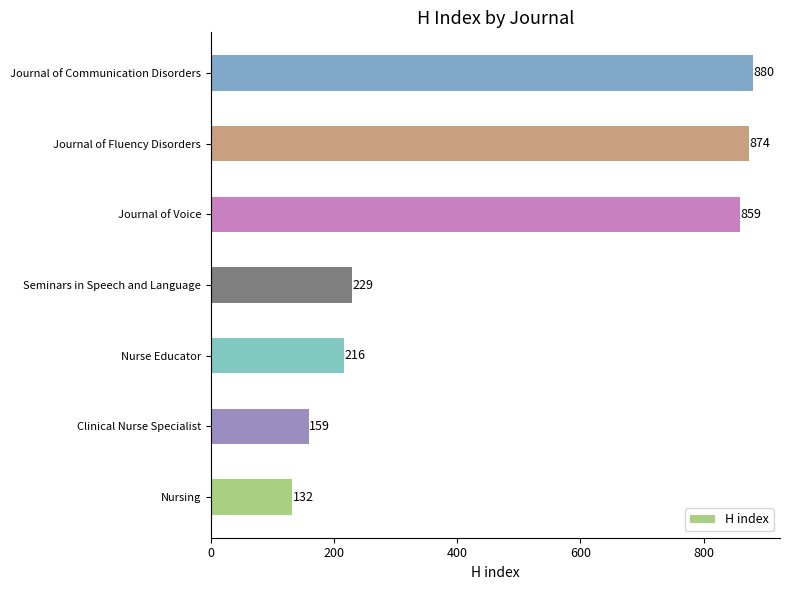

Approximately how many times larger is the value at Nurse Educator compared to Clinical Nurse Specialist?

1.4